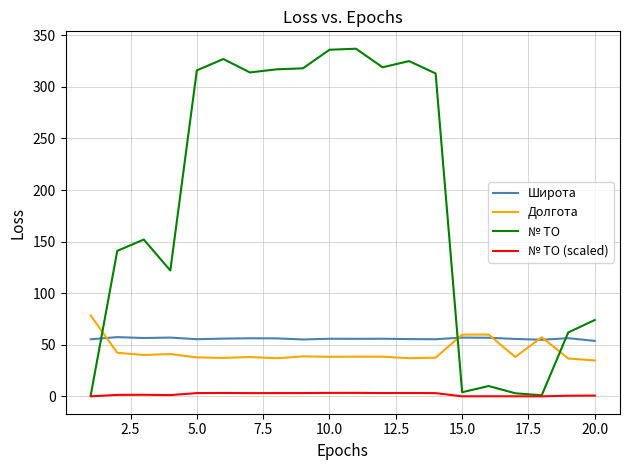

How many values in the № ТО (scaled) series exceed 3?

10